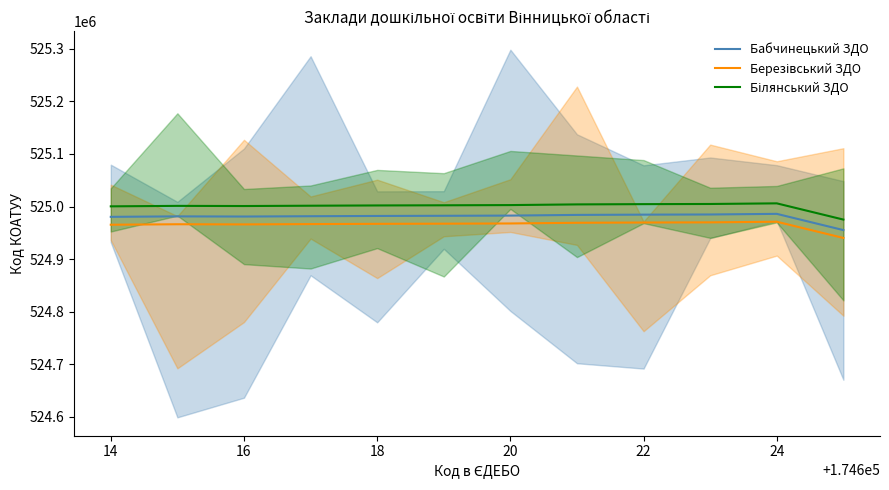

What is the approximate value of Бабчинецький ЗДО at 22, to the nearest 100?

524984500